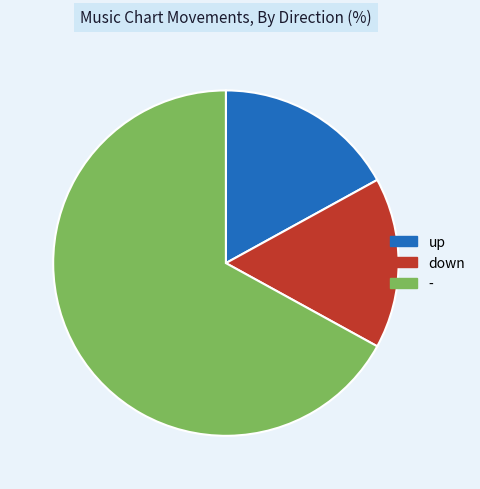

Which category has the smallest portion of the pie?

down